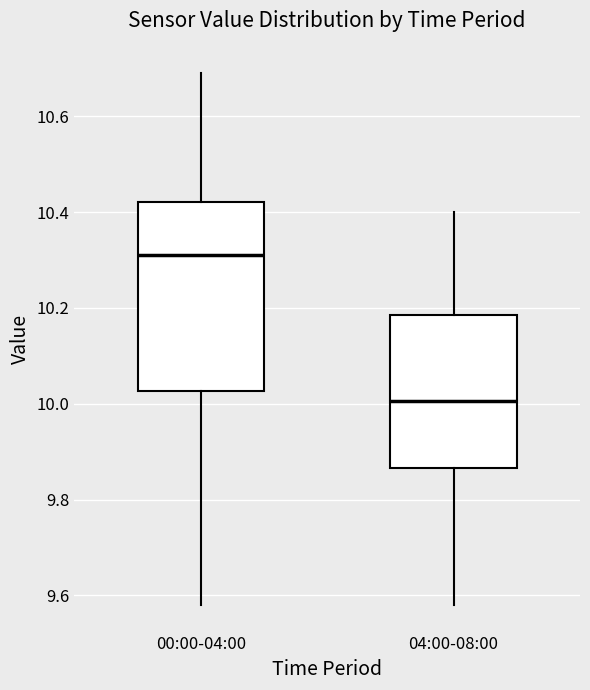

Which box has the lowest median line?

04:00-08:00